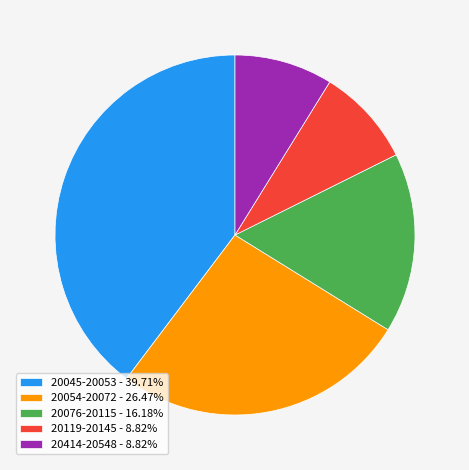

Is there any slice that represents more than half of the pie?

No